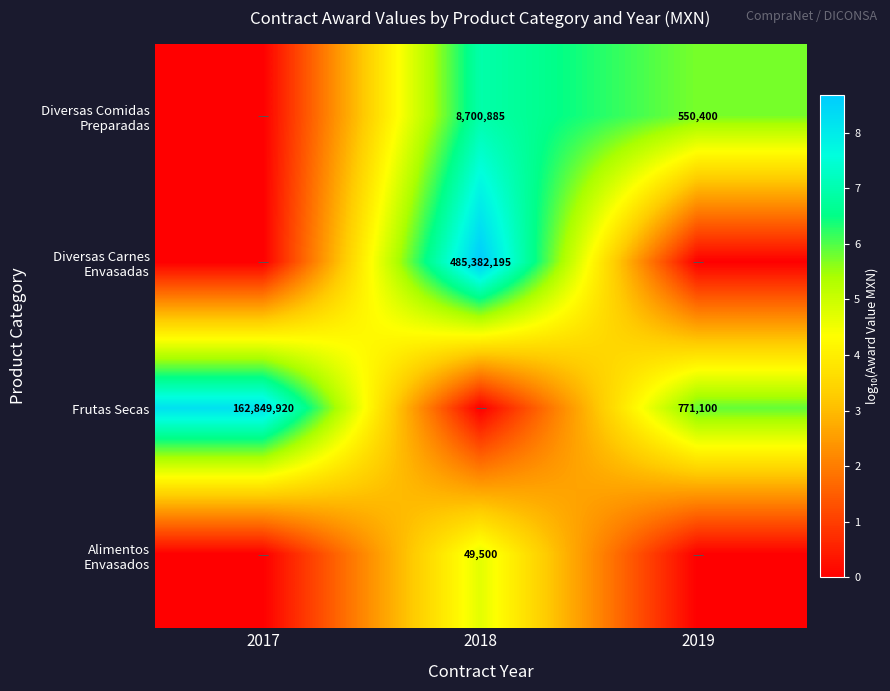

List the series in order of their peak value, lowest first.

Alimentos Envasados, Diversas Comidas Preparadas, Frutas Secas, Diversas Carnes Envasadas